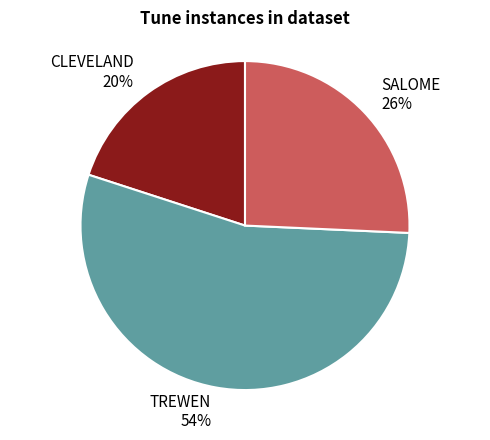

To the nearest percent, what percentage of the pie is SALOME?

26%